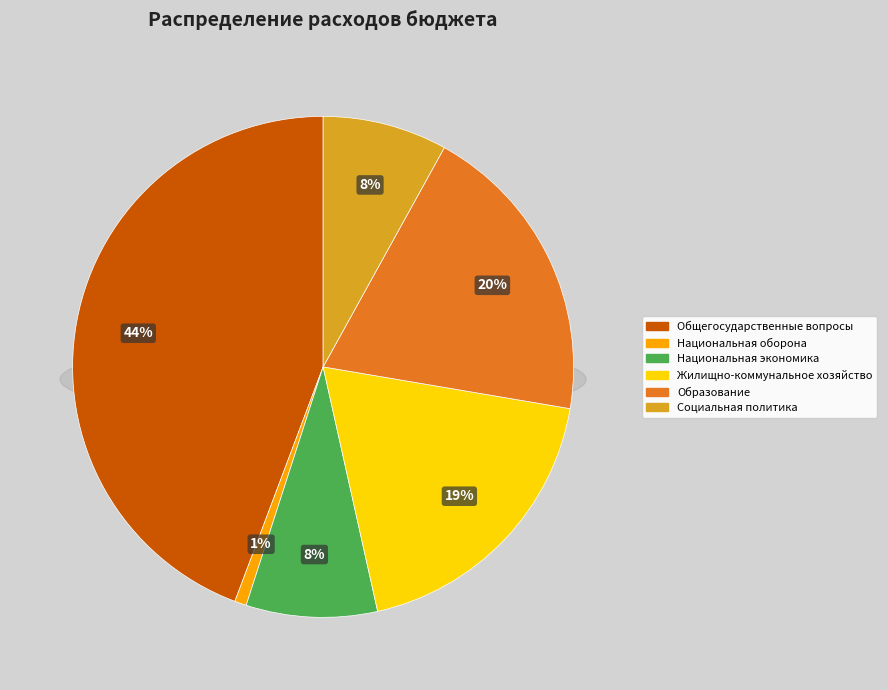

How many slices are in this pie chart?

6